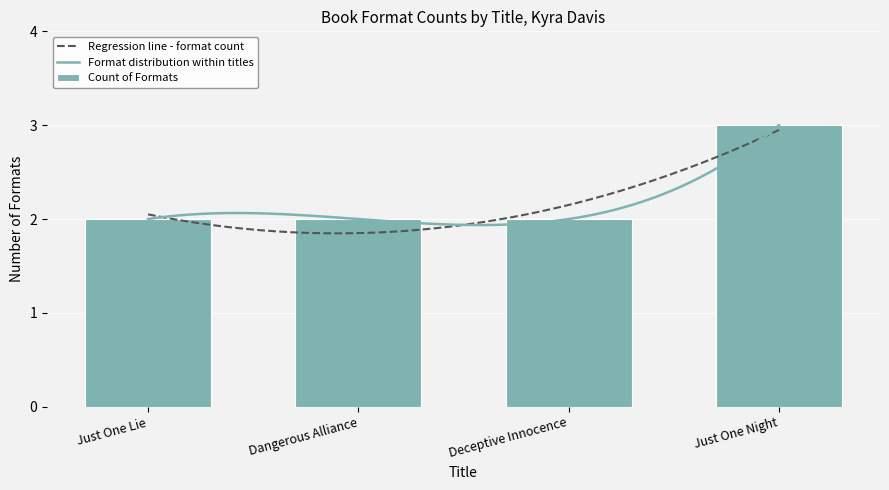

What is the sum of all values?

9